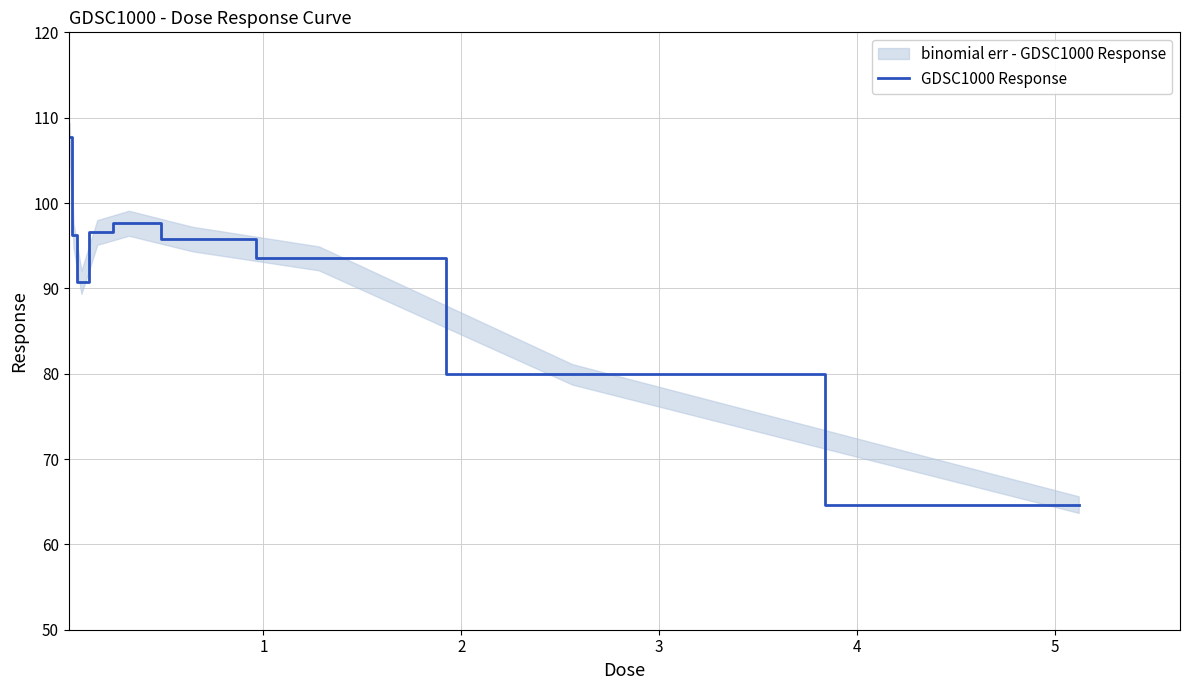

What is the average value?

91.4